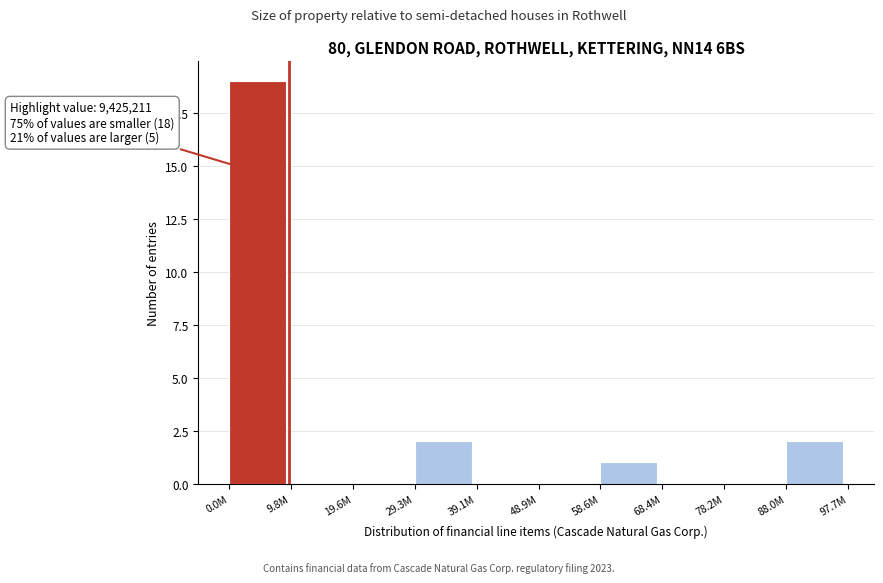

Reading right to left, what are all the values shown in this chart?

88.0M=2	78.2M=0	68.4M=0	58.6M=1	48.9M=0	39.1M=0	29.3M=2	19.6M=0	9.8M=0	0.0M=19